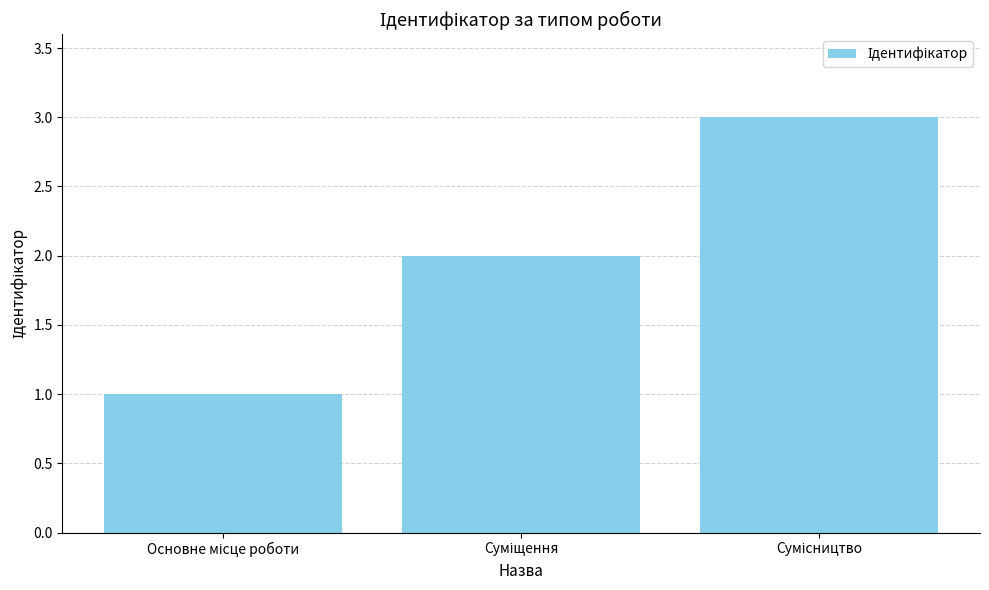

What is the greatest value displayed?

3